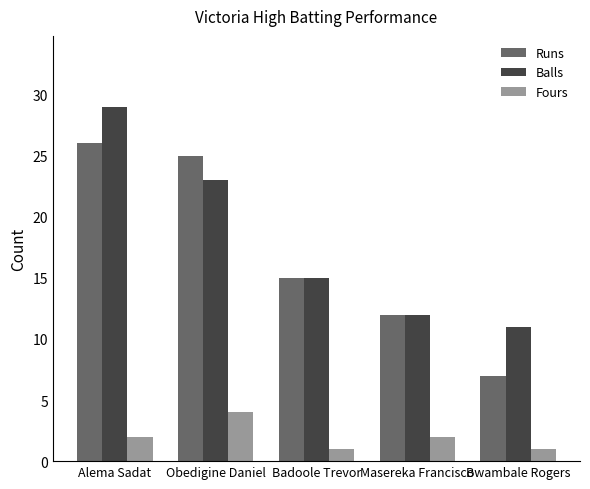

Count the number of data series in this chart.

3